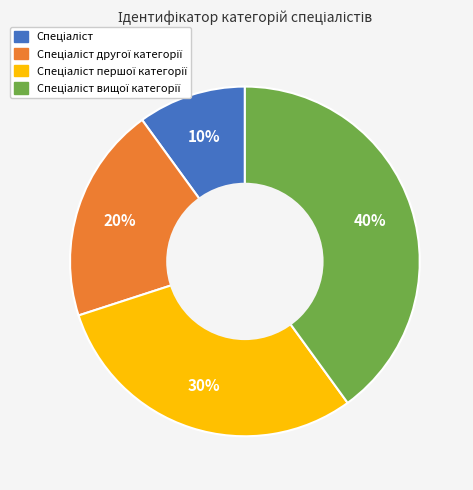

How many segments does this pie chart have?

4